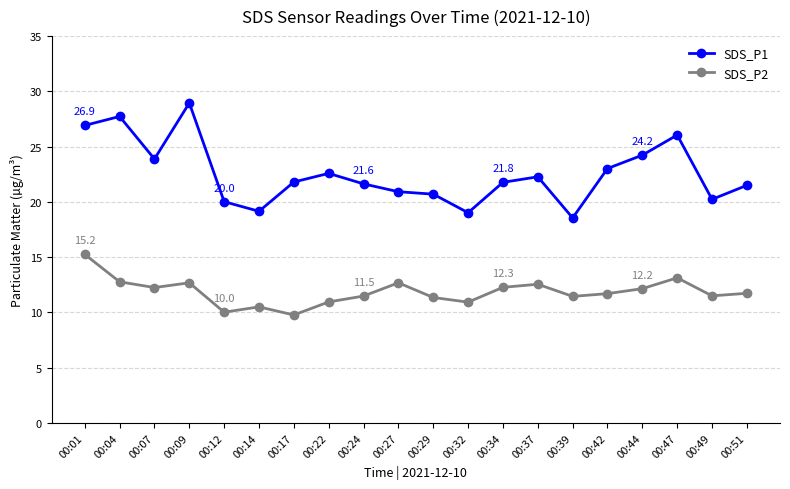

What is the value of the SDS_P2 point at the 19th from the left?

11.5